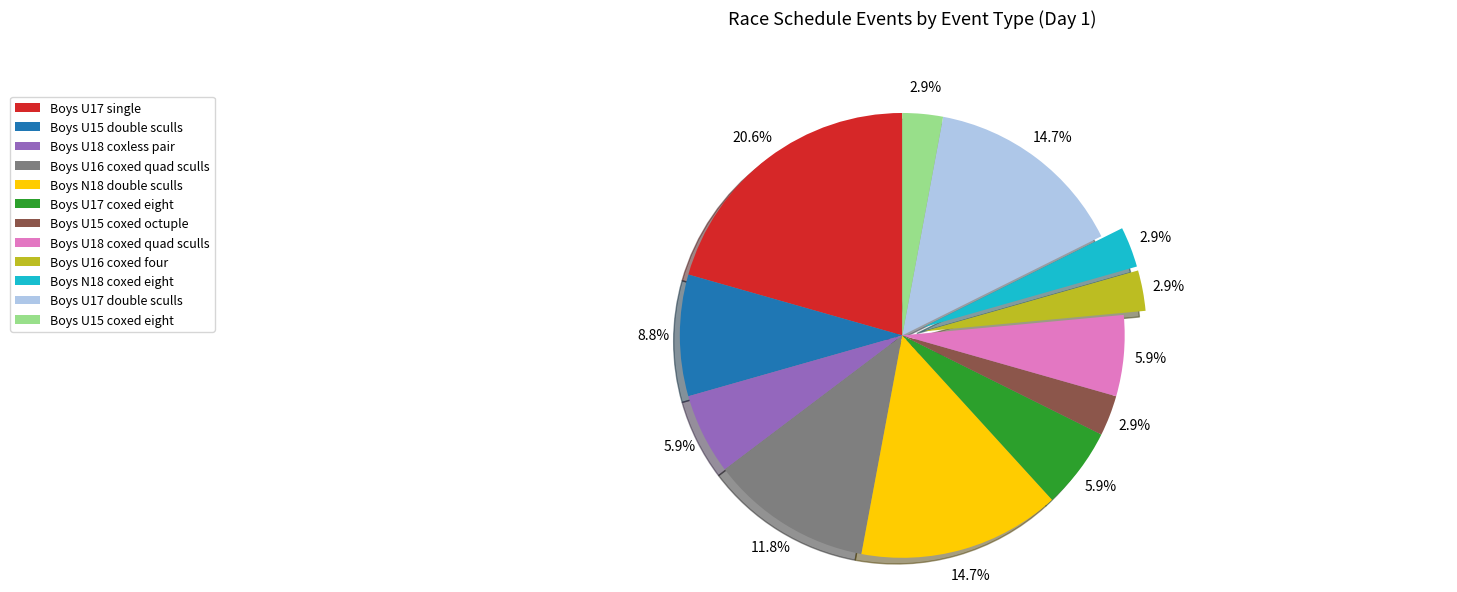

How many segments does this pie chart have?

12